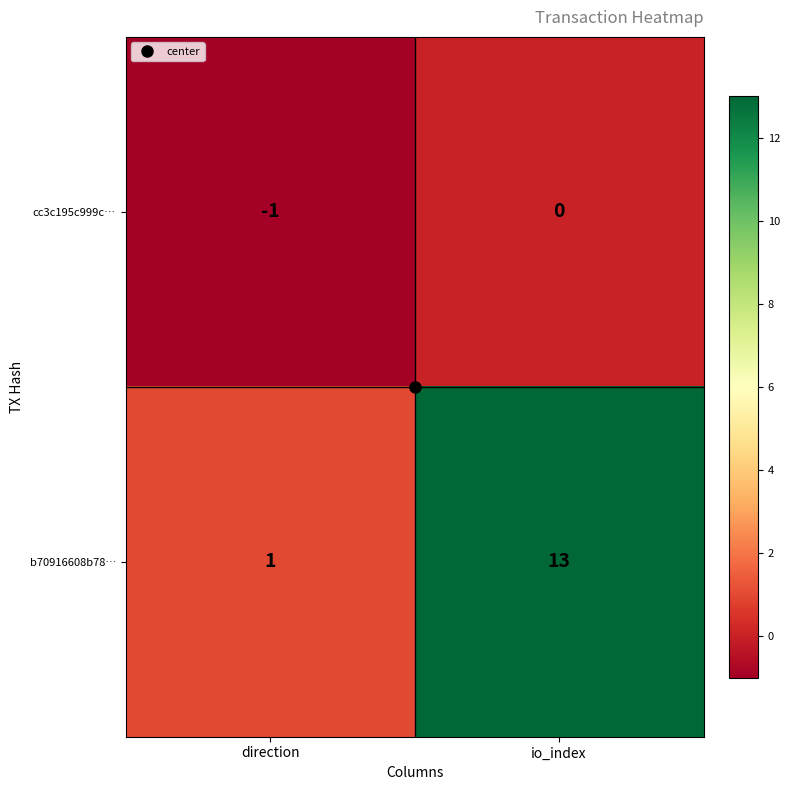

Rank the series at direction from highest to lowest value.

b70916608b78…, cc3c195c999c…